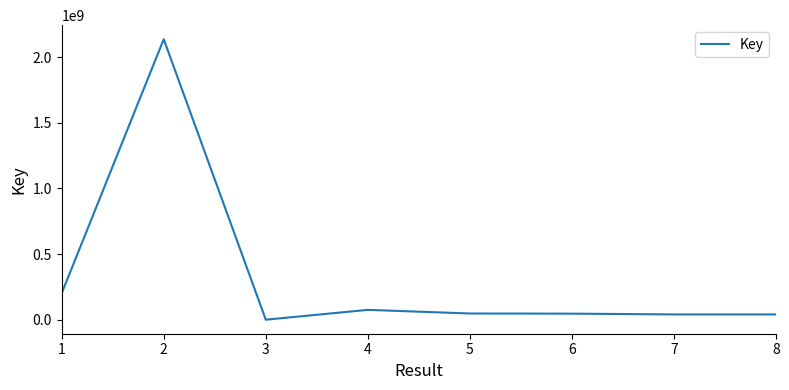

What is the difference between the second highest and minimum values?

200396770